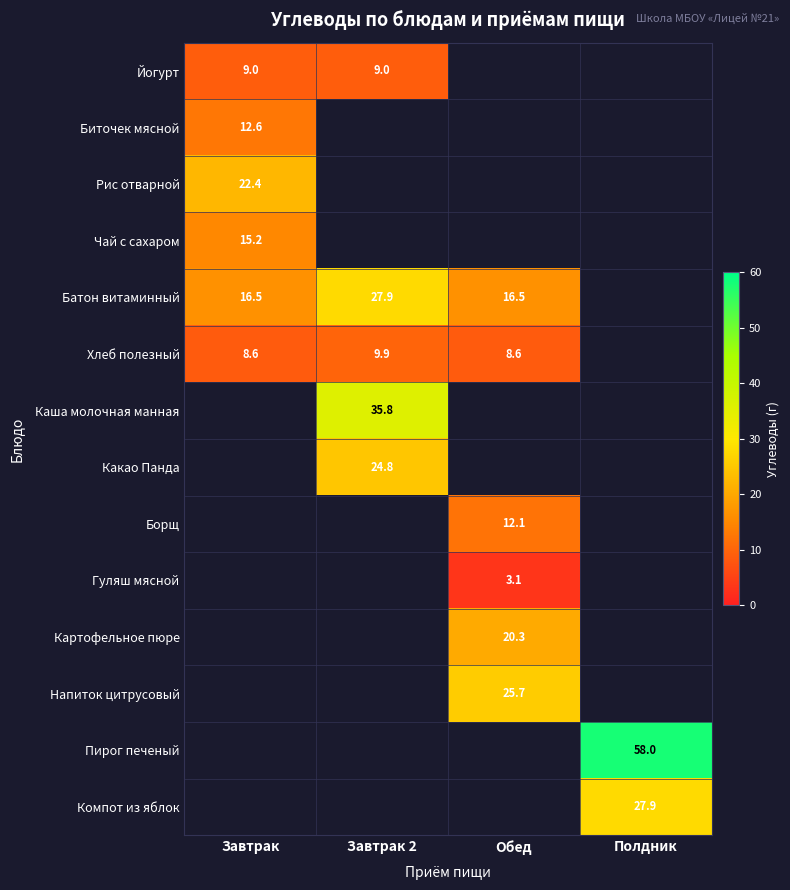

Which category has the lowest value in the Биточек мясной series?

Завтрак